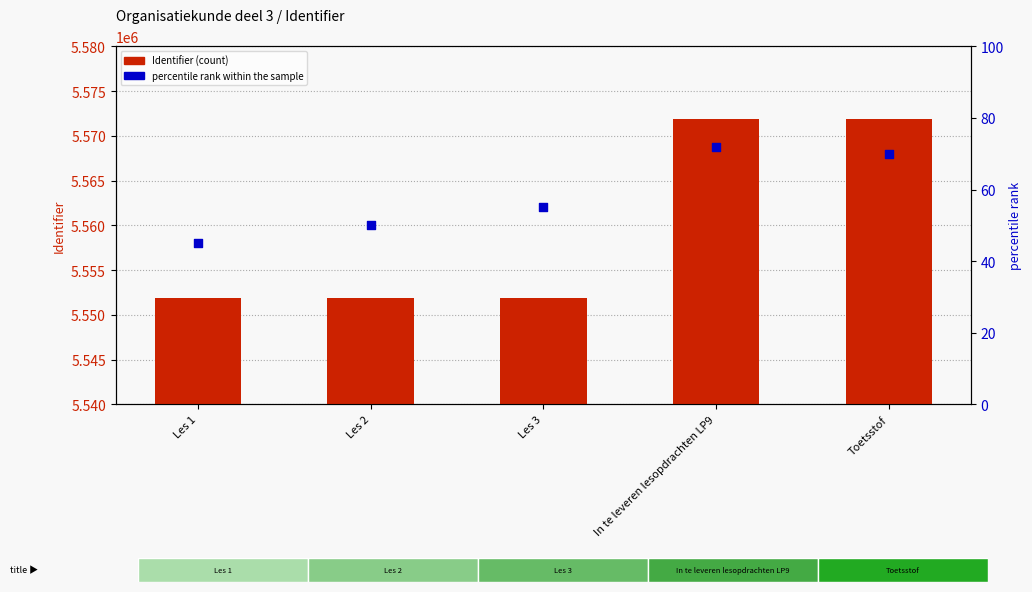

Which series reaches the maximum Y coordinate?

Identifier